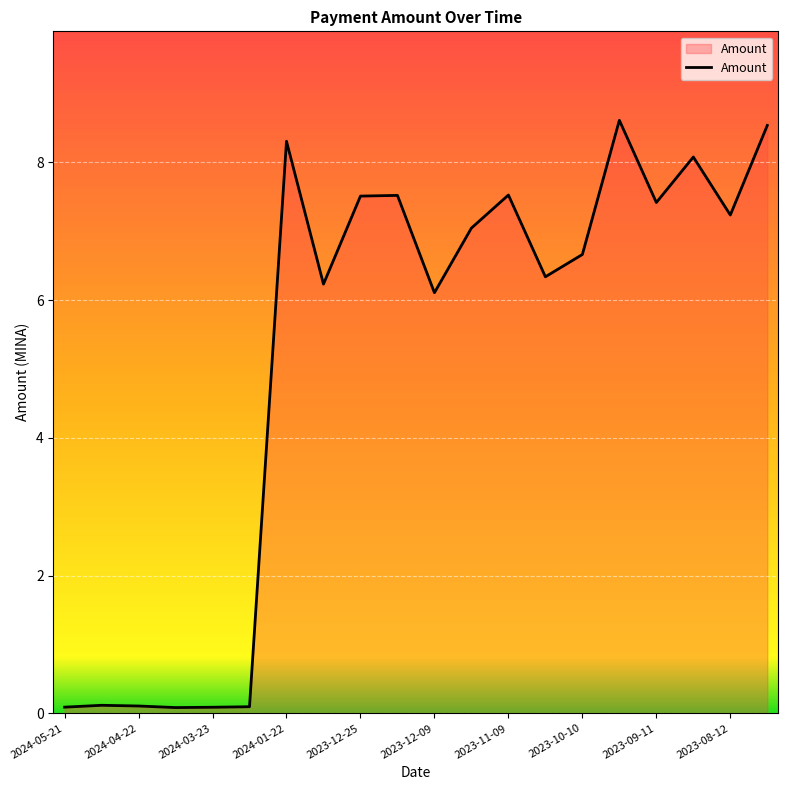

How many values are below 7?

10